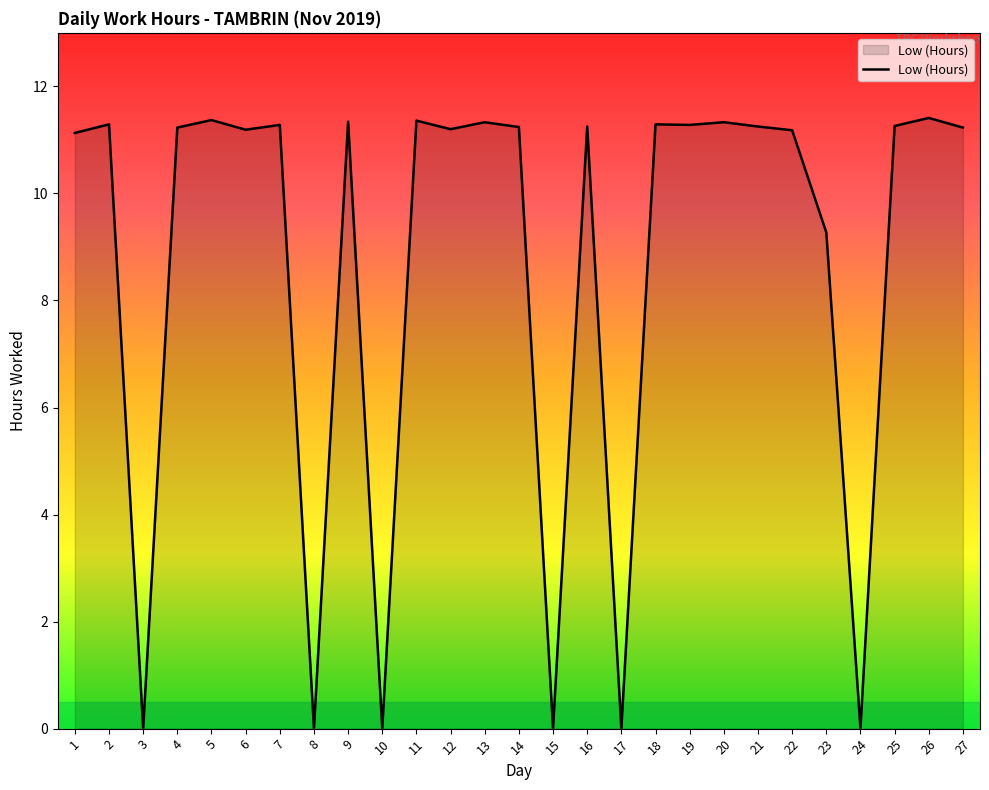

Where does the data first go above 11?

1